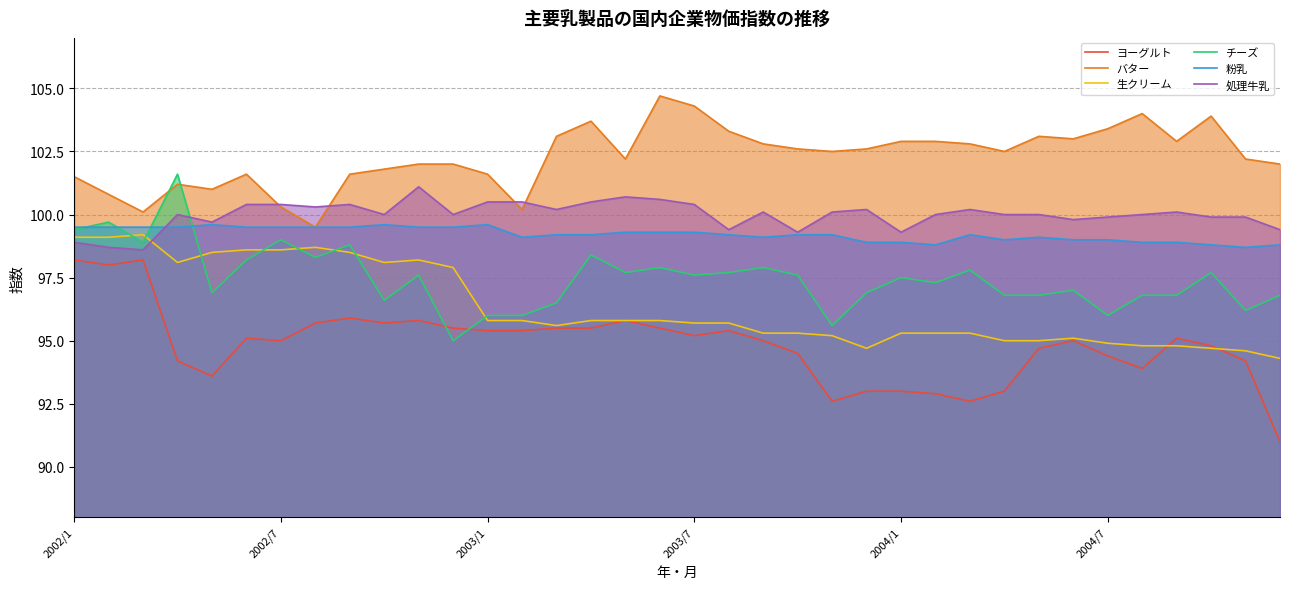

Which series has the largest total across all categories?

バター